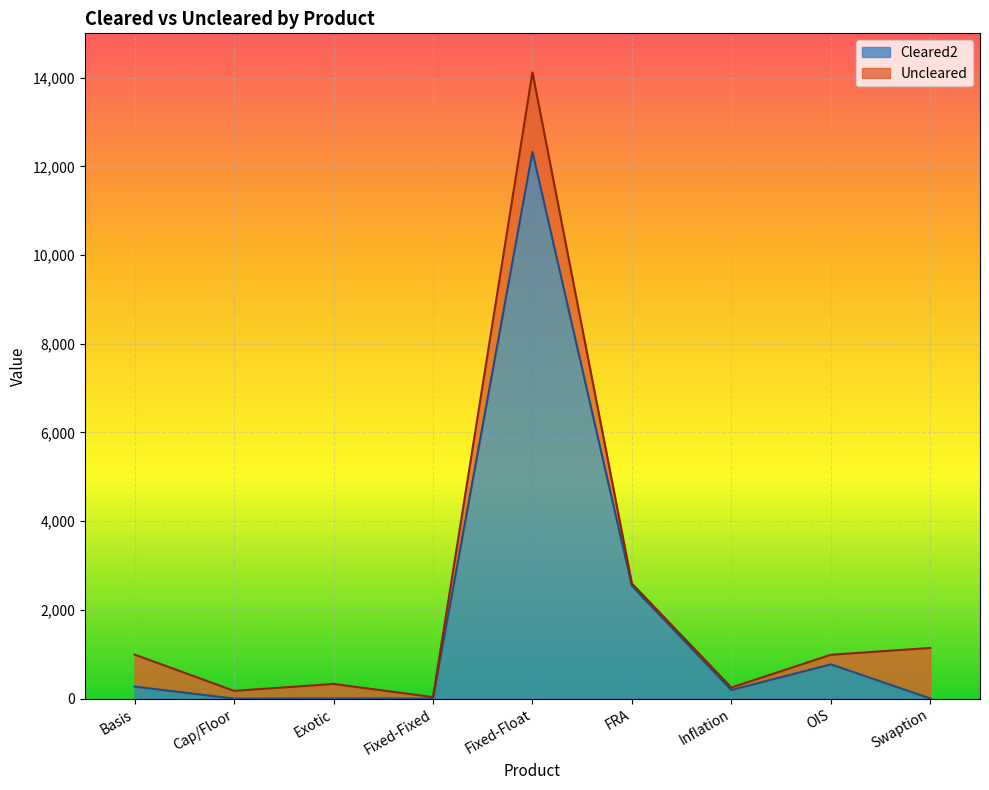

At which category does the chart reach its peak across all series?

Fixed-Float